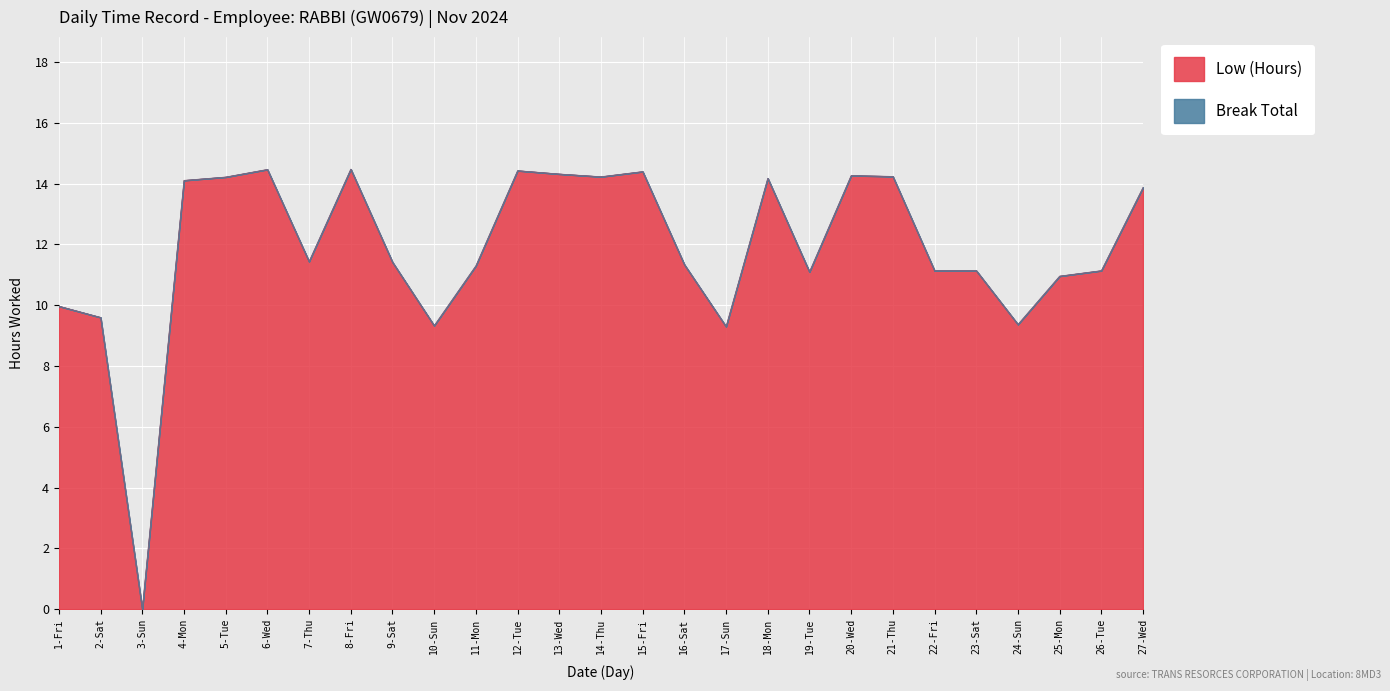

At which label does the data first exceed 11?

4-Mon